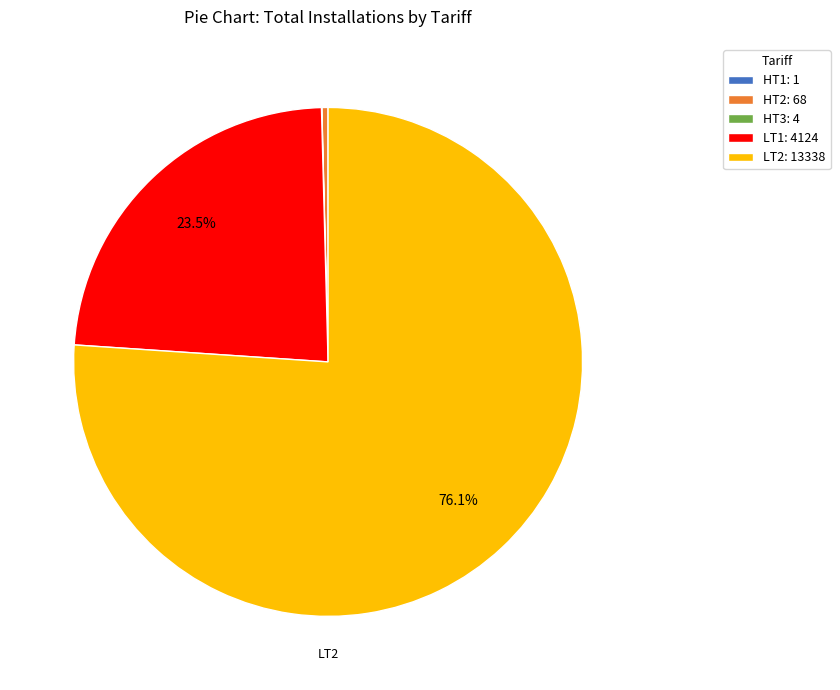

Is HT2: 68 the majority of the pie?

No